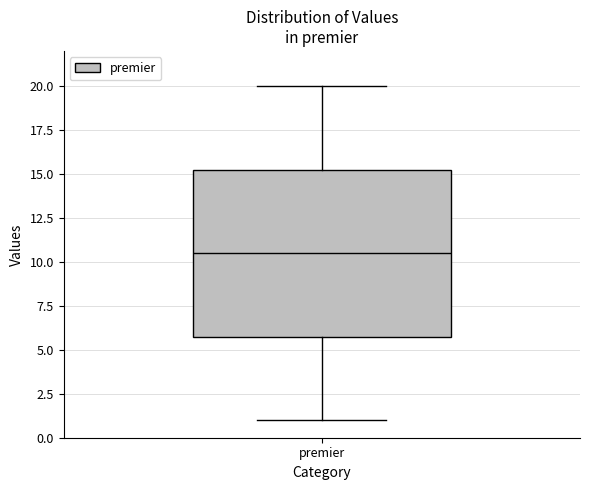

Read this box plot against the y-axis: the position of the median line, the range covered by the box, and the ends of both whiskers. The values are not printed on the chart, so give them approximately, as read against the axis.

median 10.5, box 6.0 to 15.5, whiskers 1.0 to 20.0